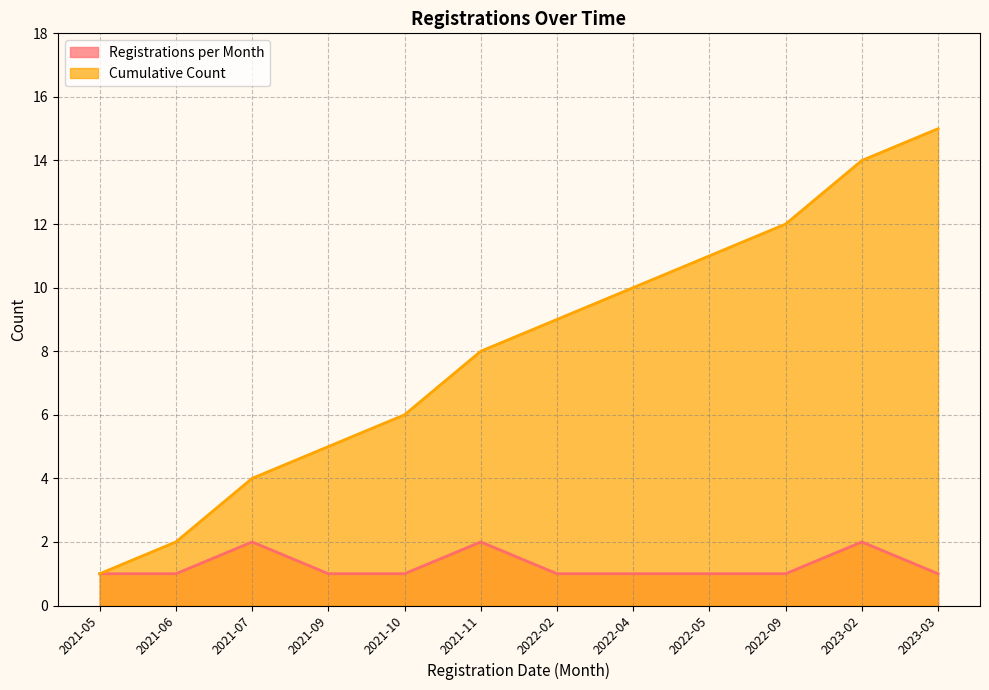

At which label does Cumulative Count first exceed 9?

2022-04